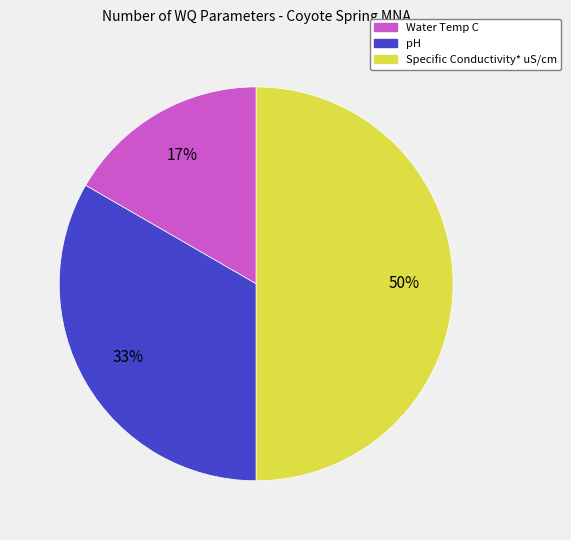

True or false: Water Temp C accounts for 6% of the total.

False